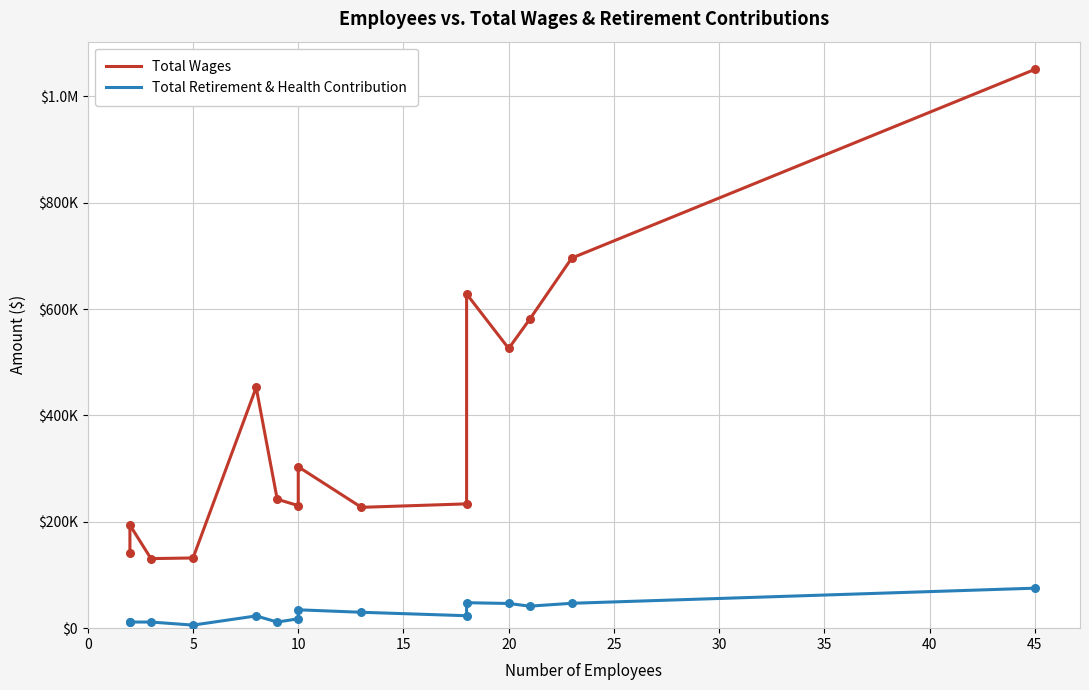

Is the value of Total Wages at 30 greater than the value of Total Retirement & Health Contribution at 13?

Yes